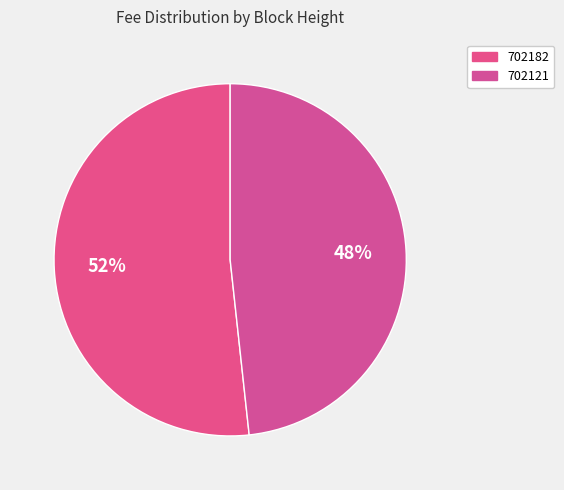

How many segments does this pie chart have?

2